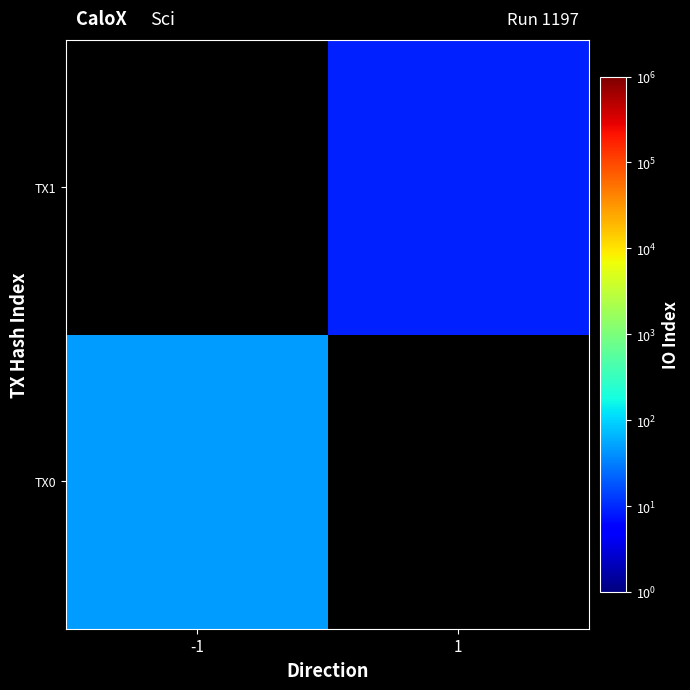

What is the maximum value shown in the chart?

47.0